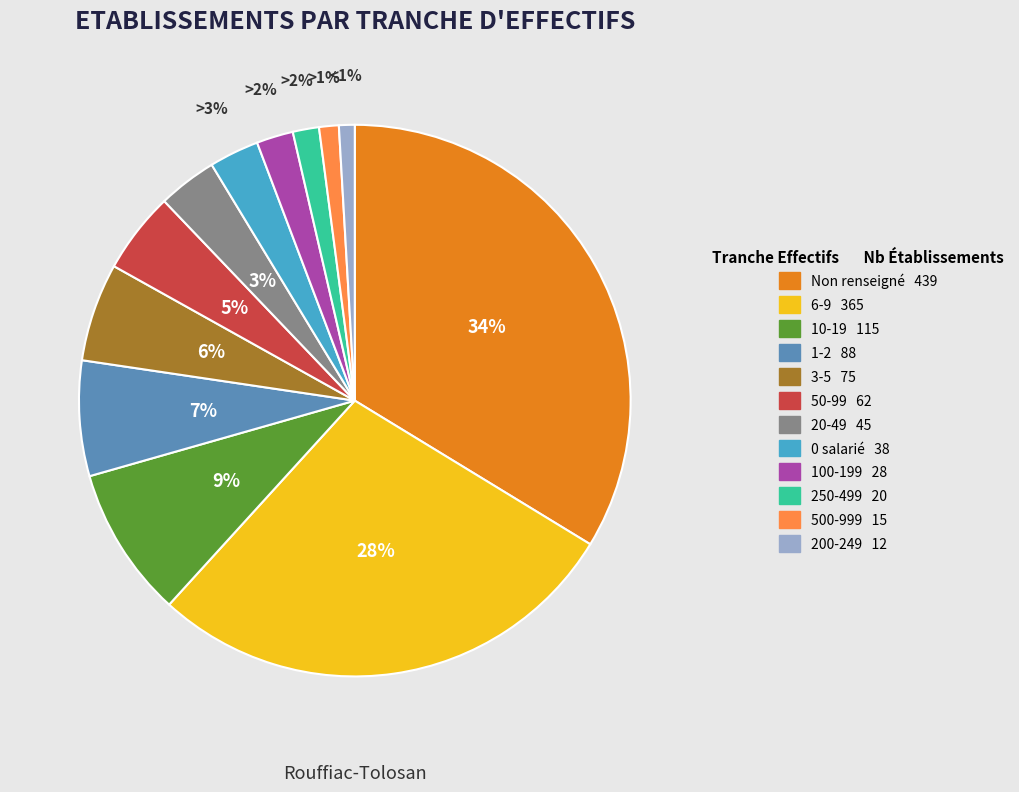

To the nearest percent, what is the difference between the largest and smallest slice percentages?

33%